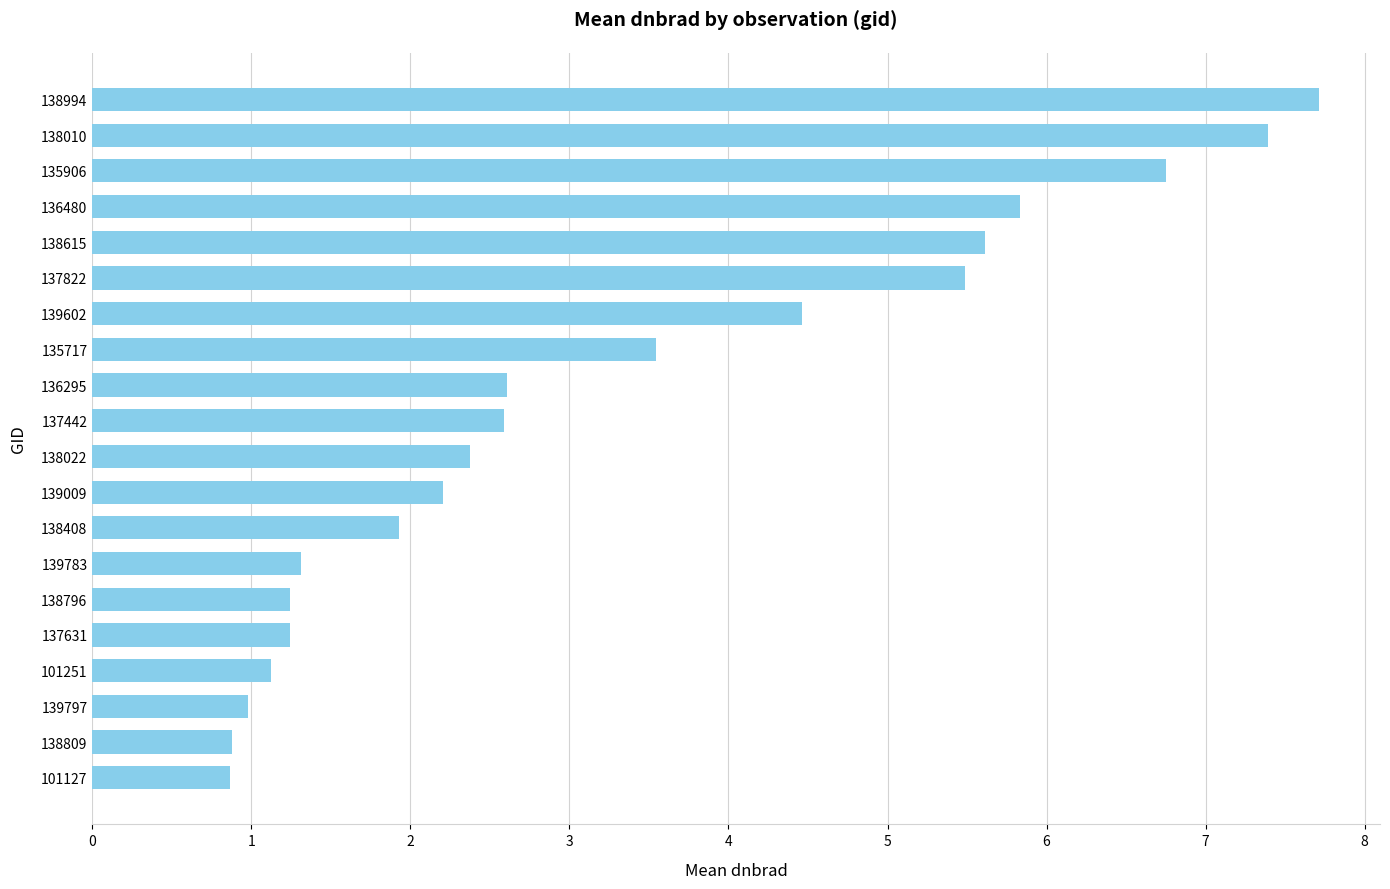

Which category has the highest value across all series?

138994